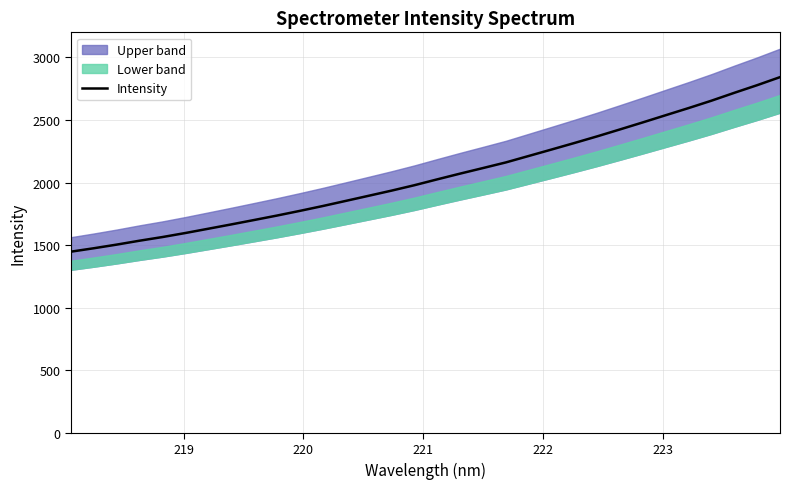

How many lines are shown in the chart?

1